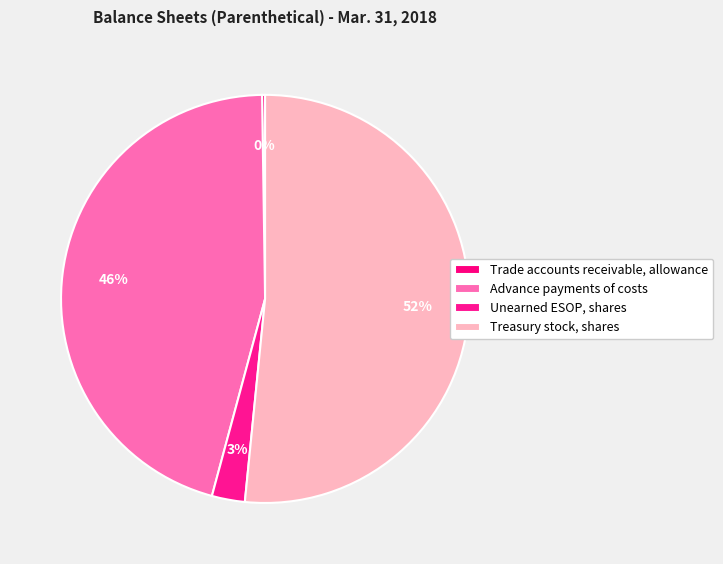

To the nearest percent, what is the difference between the largest and smallest slice percentages?

51%